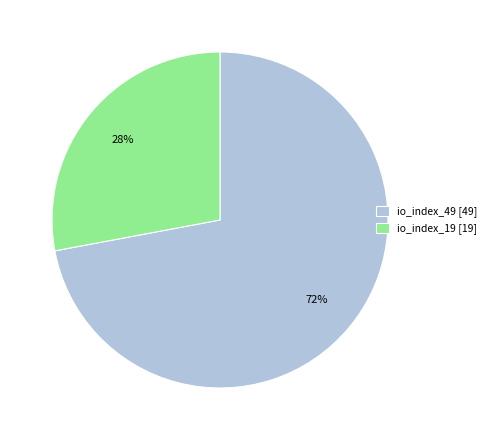

What percentage is the io_index_49 slice, to the nearest percent?

72%